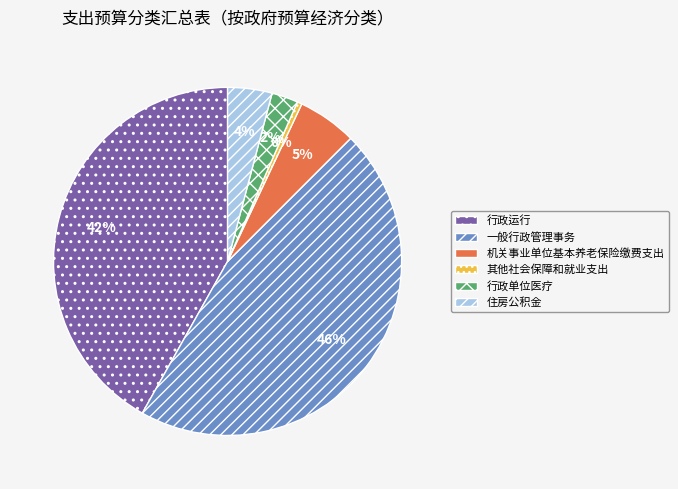

Which has a higher value, 机关事业单位基本养老保险缴费支出 or 行政运行?

行政运行